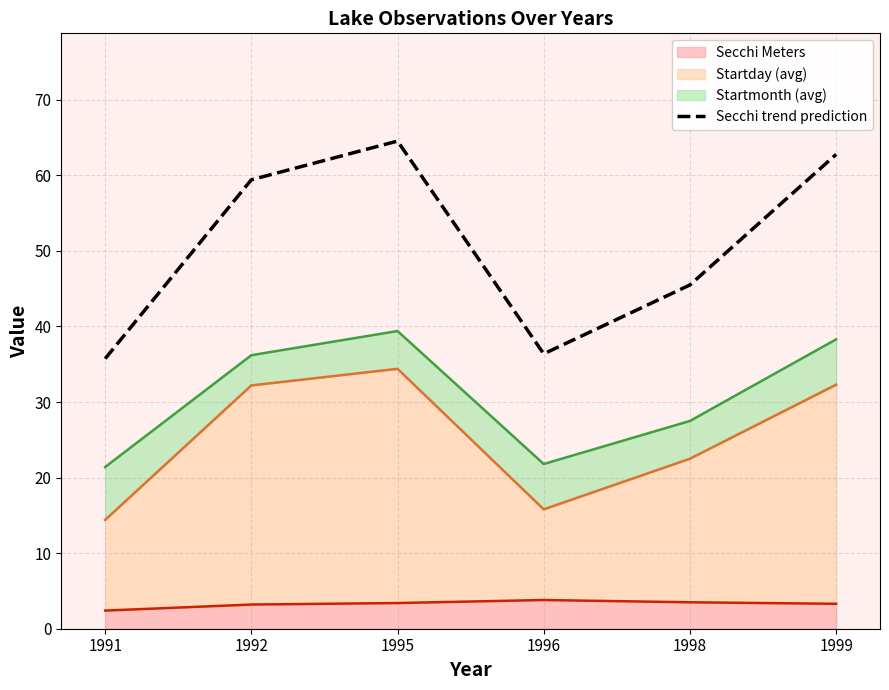

How many interior local valleys does the Secchi trend prediction series have?

1